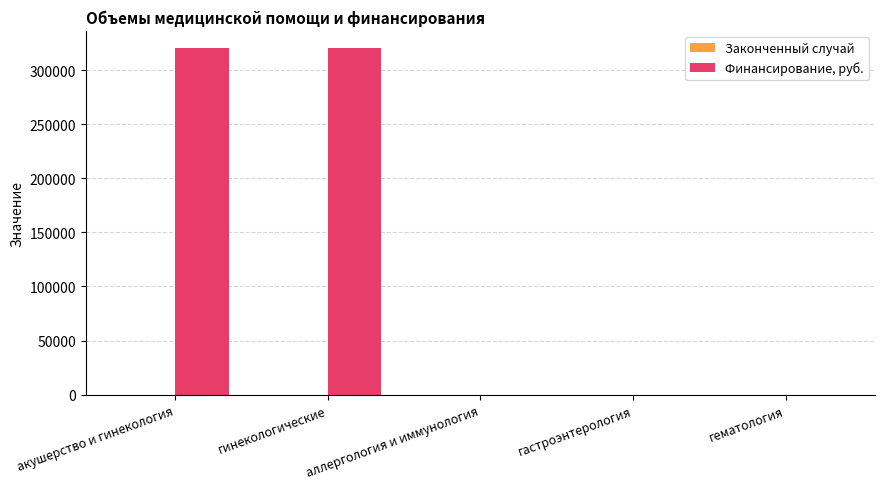

The value of Финансирование, руб. at акушерство и гинекология is 540198. True or false?

False